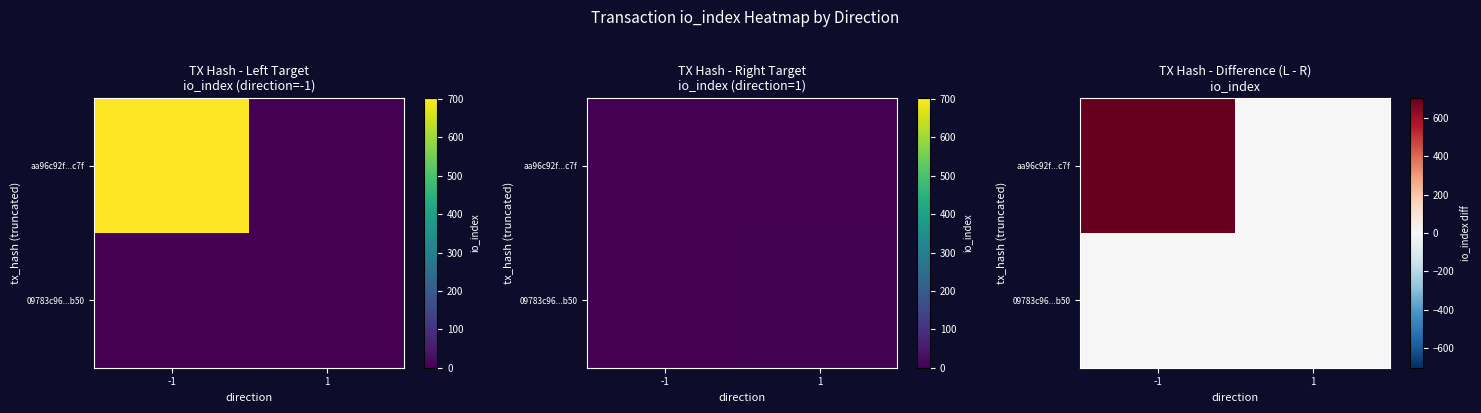

List the series in order of their peak value, highest first.

aa96c92f...c7f, 09783c96...b50